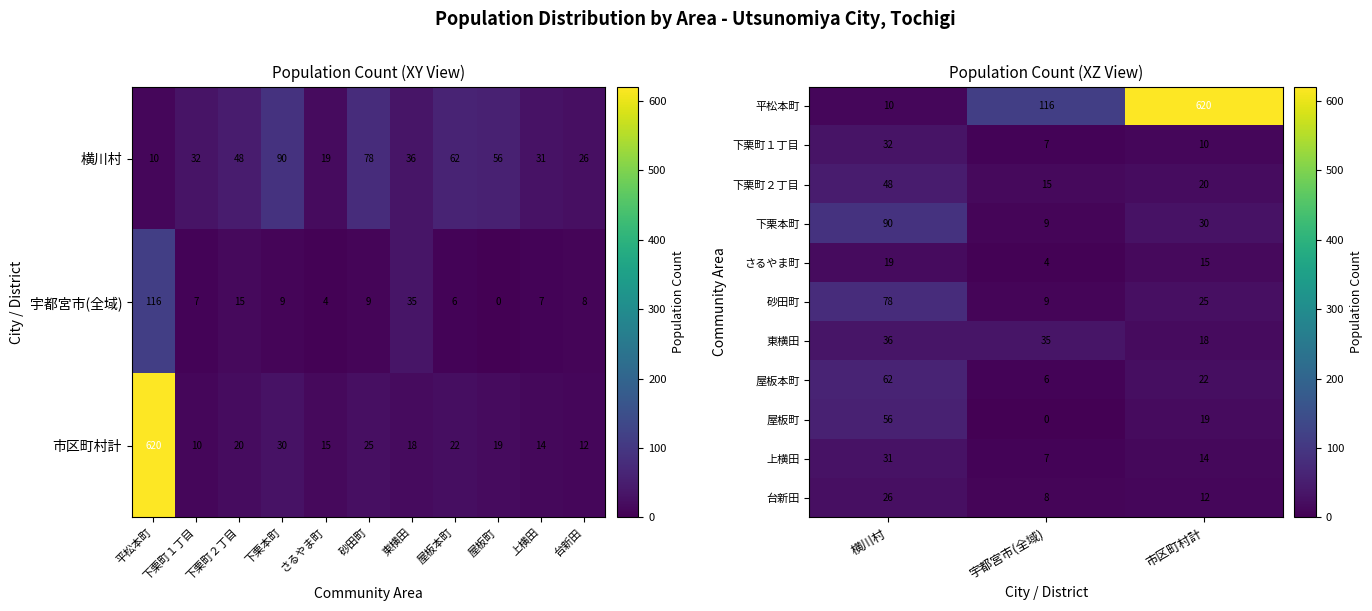

Rank the series by their maximum value, from highest to lowest.

平松本町, 下栗本町, 砂田町, 屋板本町, 屋板町, 下栗町２丁目, 東横田, 下栗町１丁目, 上横田, 台新田, さるやま町